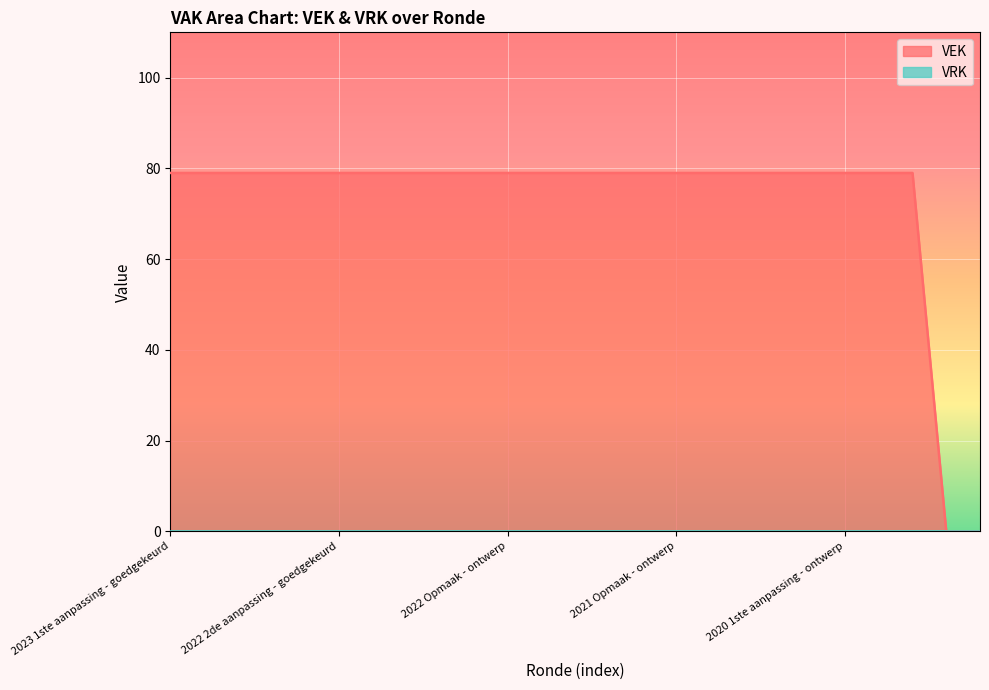

How many values are below 79?

2